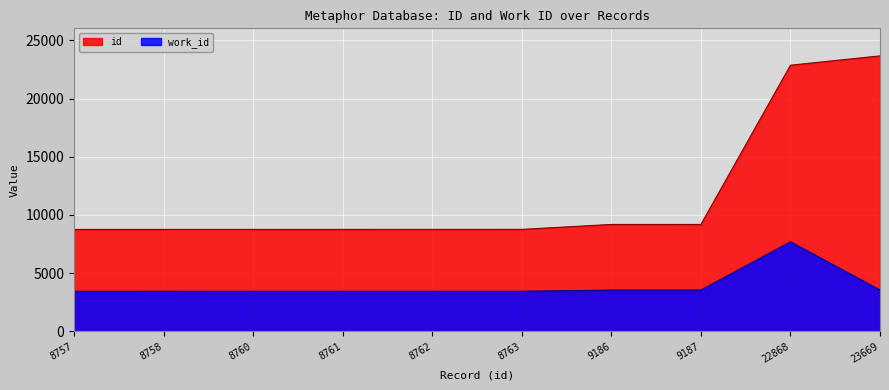

At which category does the chart reach its minimum across all series?

8757